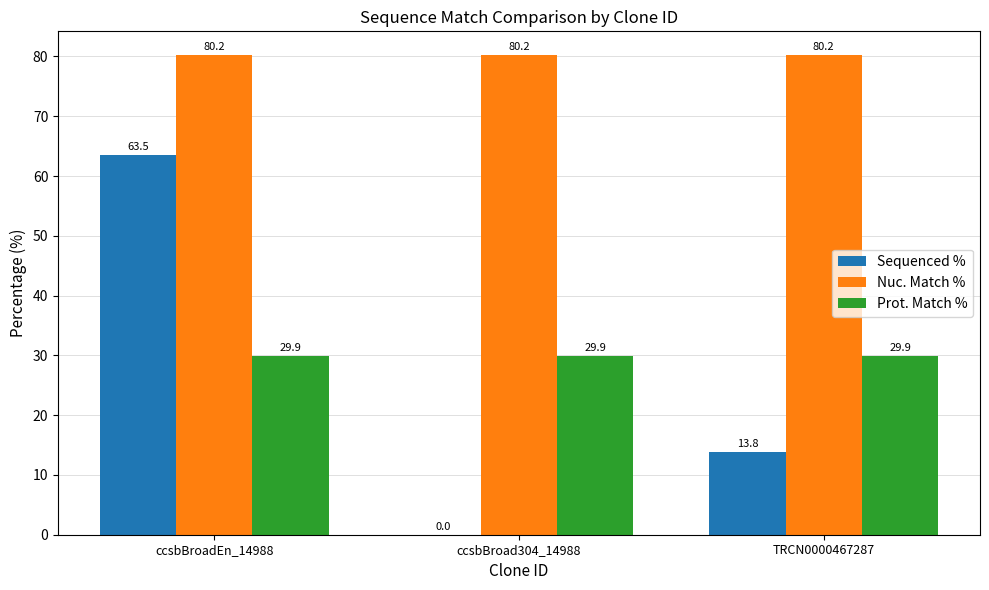

At which category is the sum across all series the highest?

ccsbBroadEn_14988